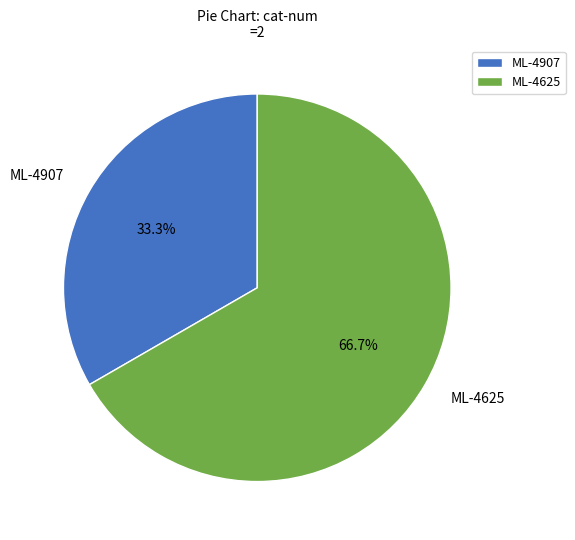

Rank the categories by value from lowest to highest.

ML-4907, ML-4625